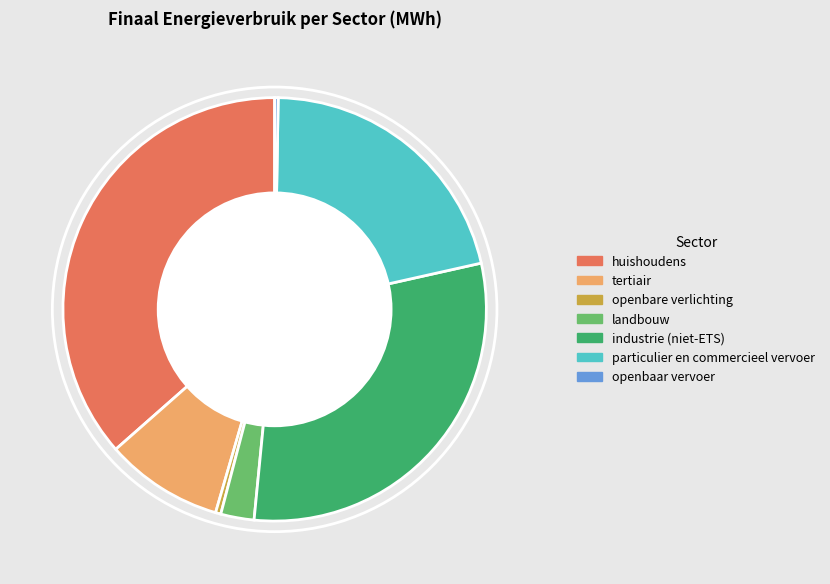

Is there any slice that represents more than half of the pie?

No